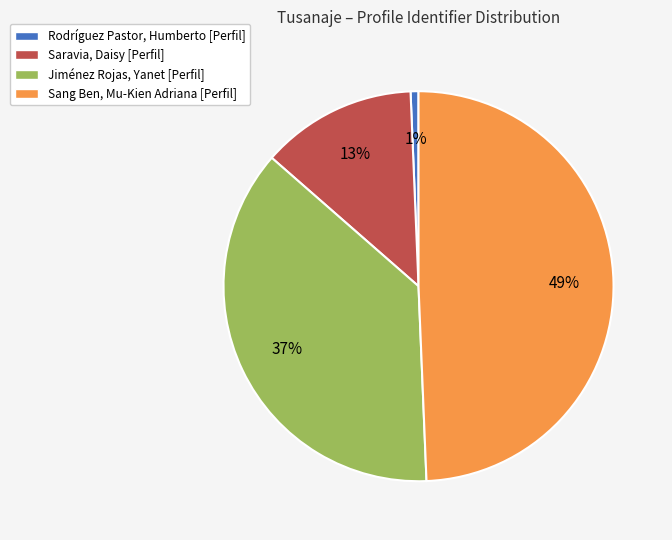

The Saravia, Daisy [Perfil] slice represents 22% of the pie. True or false?

False